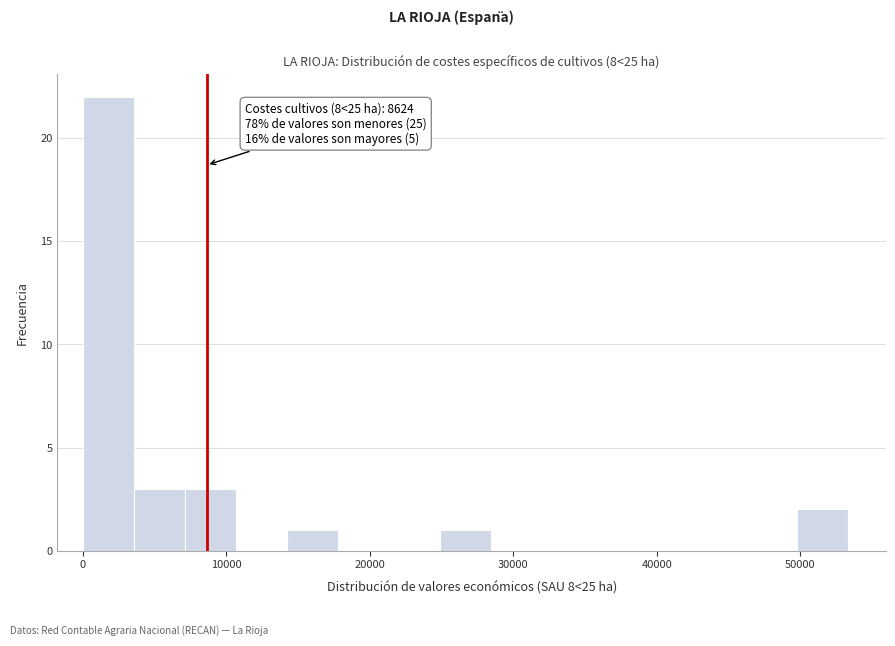

Read against the x-axis, roughly where is the centre of the tallest bar?

2000